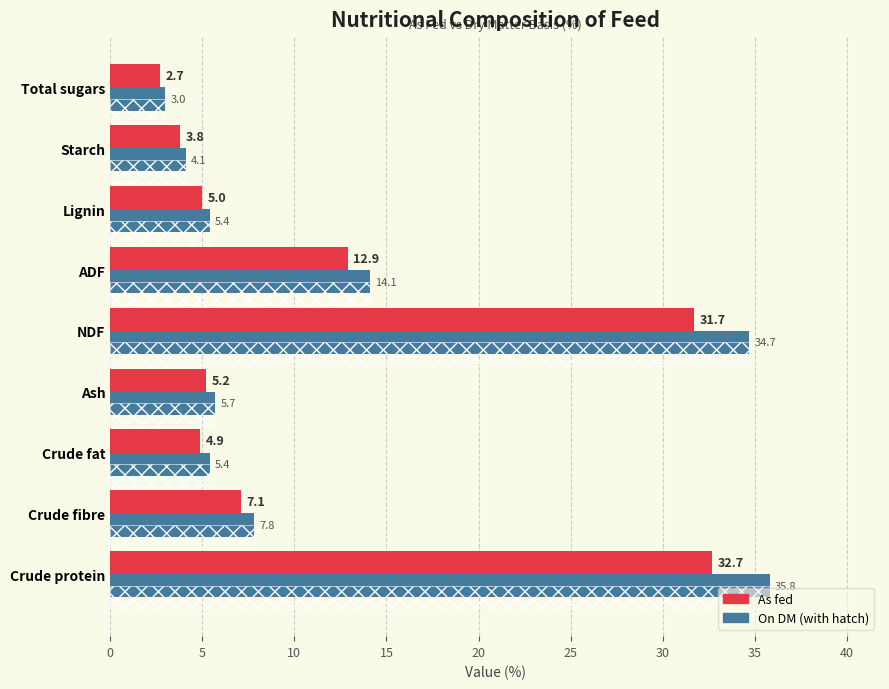

How many bars are there in each group?

2